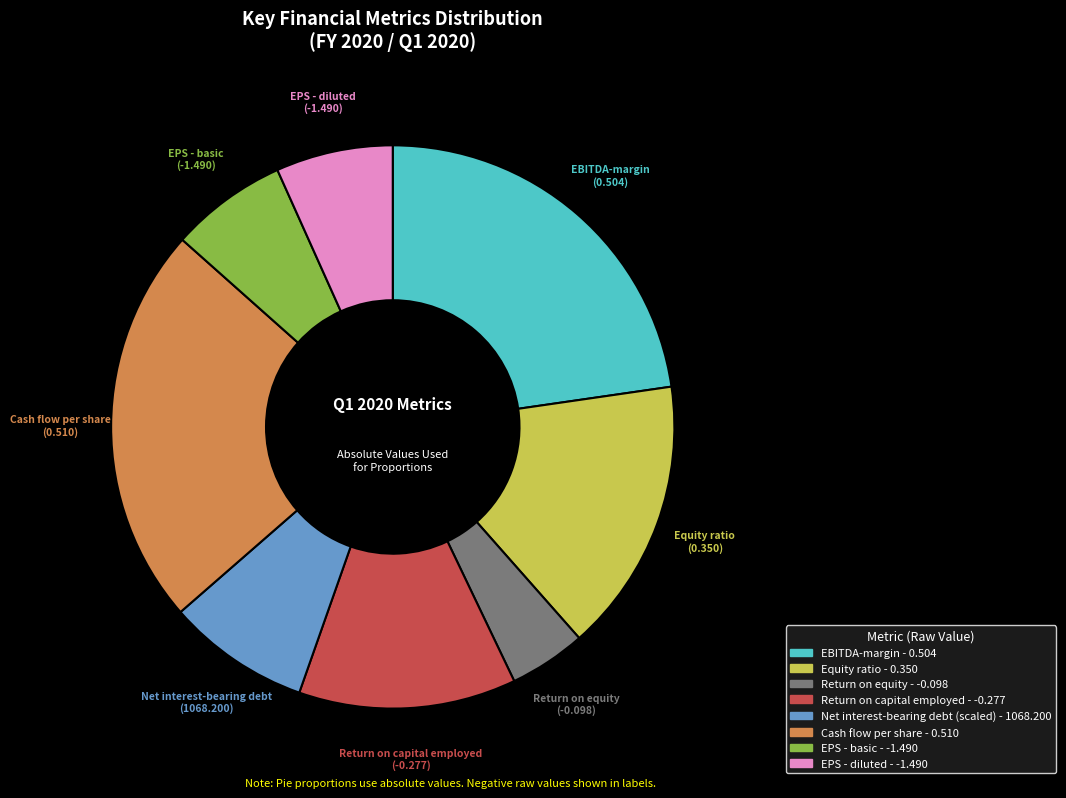

How many slices are in this pie chart?

8